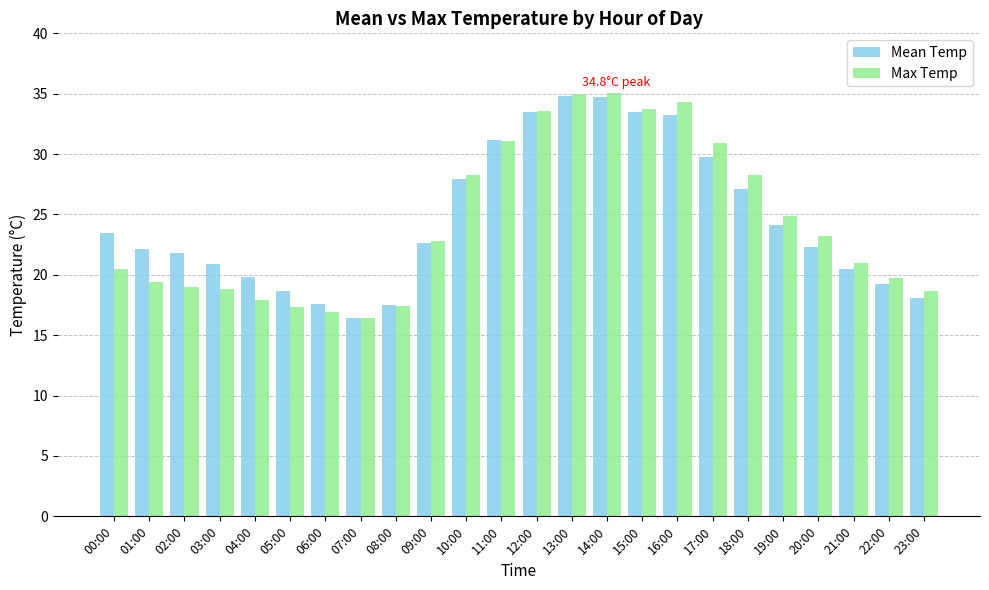

How many groups of bars are there?

24